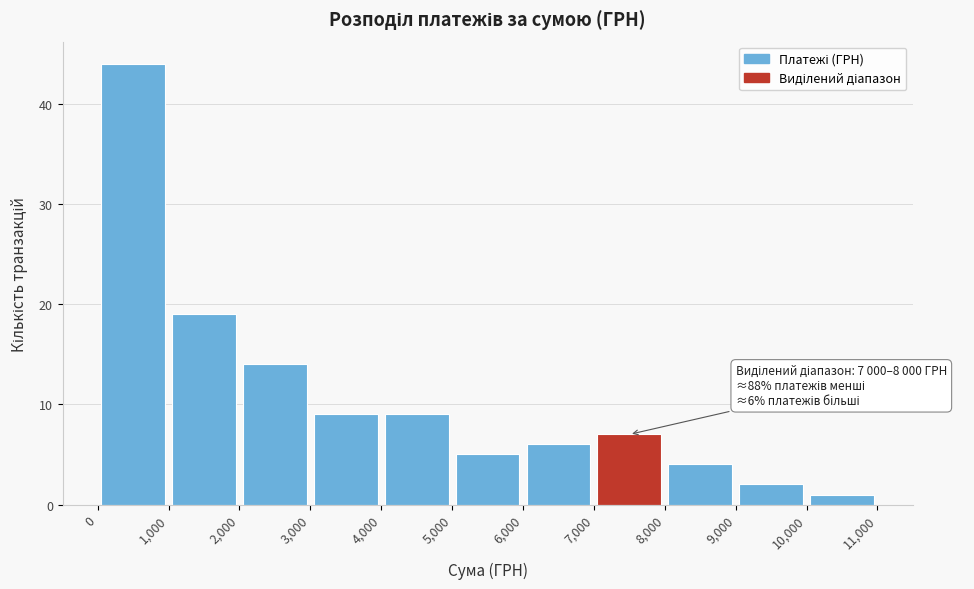

Which range on the x-axis has the tallest bar?

0 to 1,000